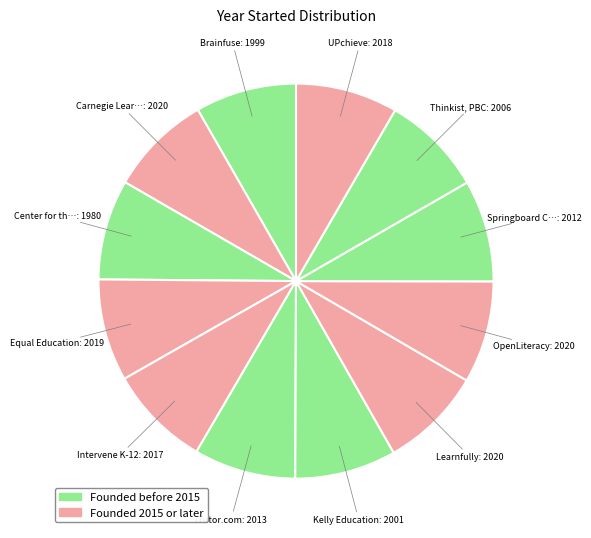

How many slices are in this pie chart?

12